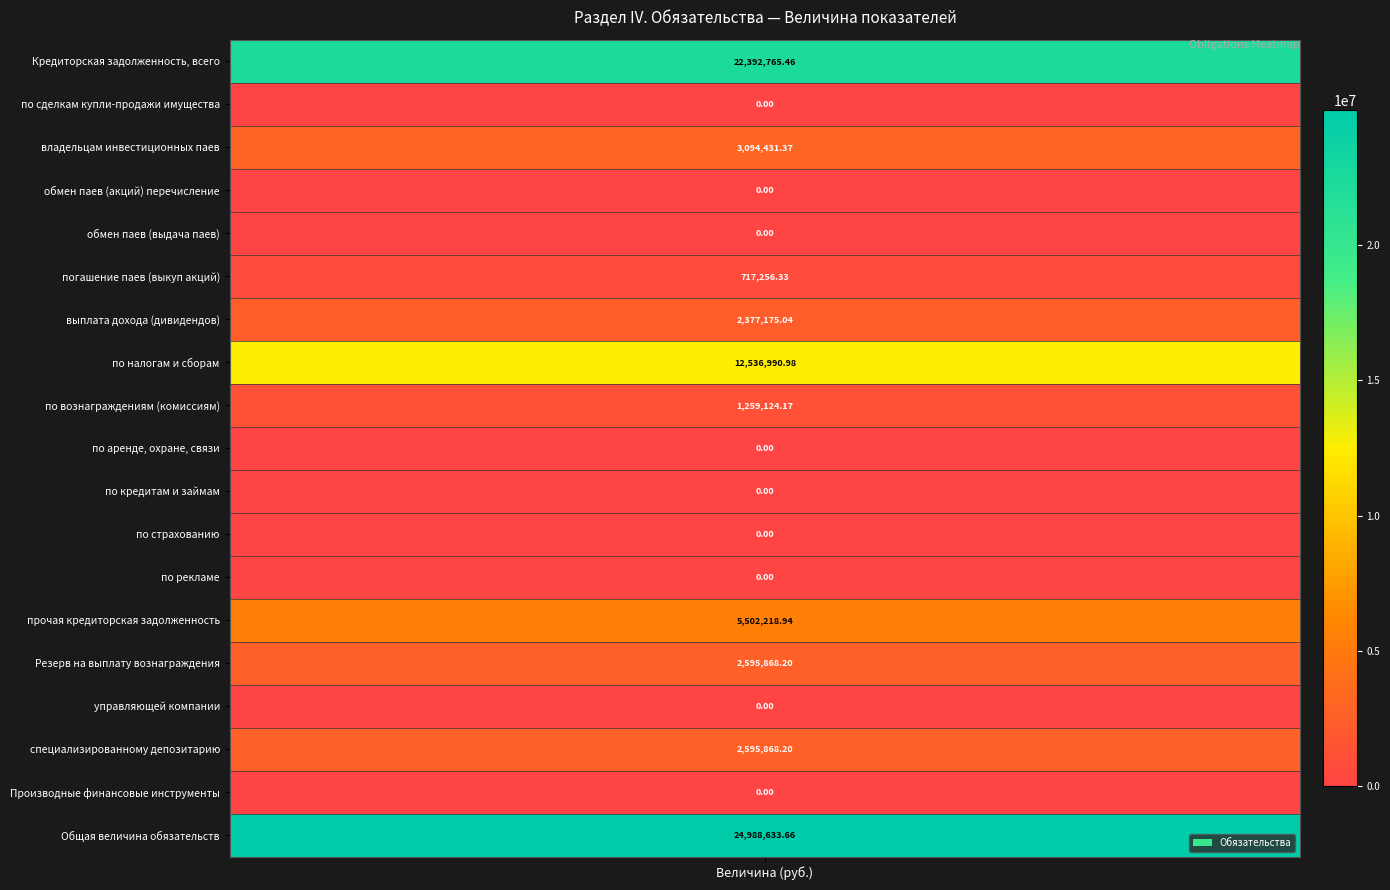

True or false: the data shows 11807233.6 at 10.6.

False